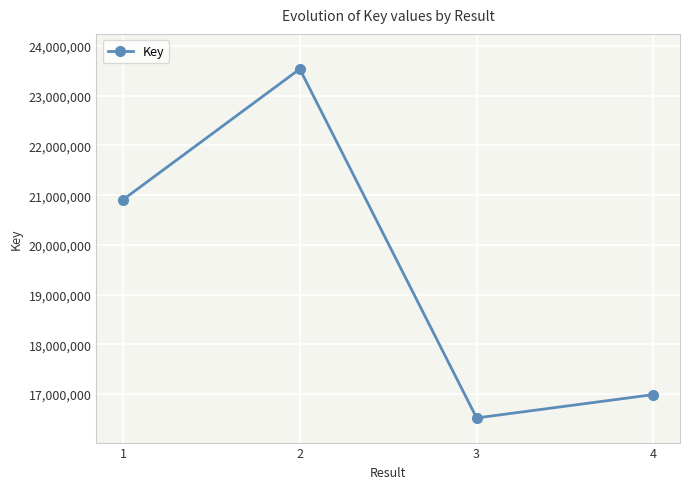

True or false: the data shows 16519424 at 3.

True